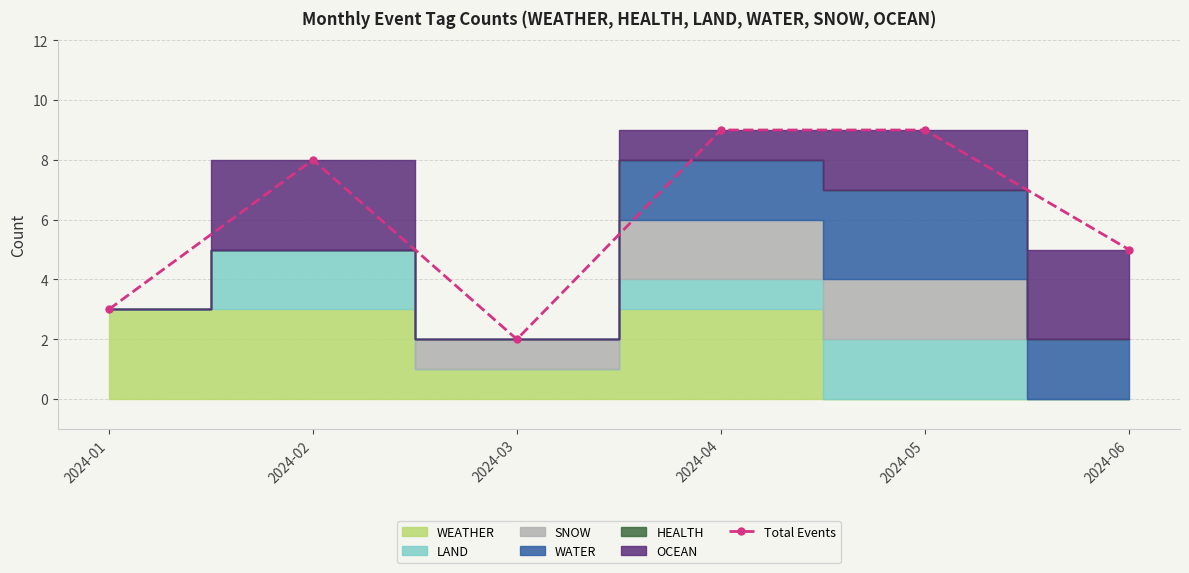

What is the difference between the maximum and minimum values?

7